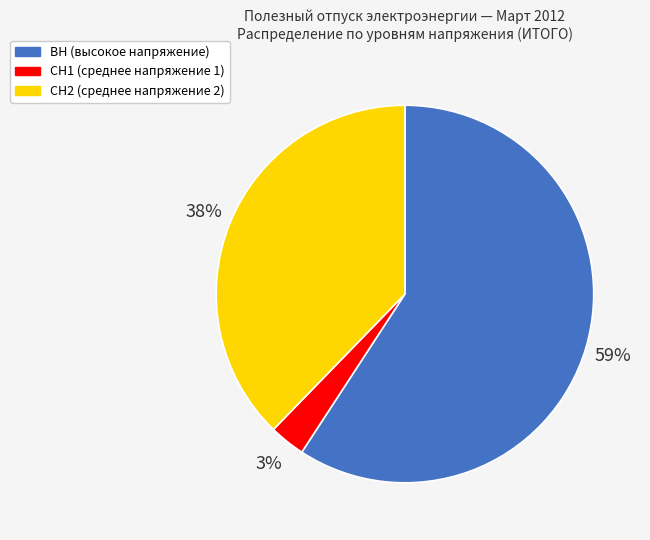

To the nearest percent, what percentage of the pie is СН1?

3%